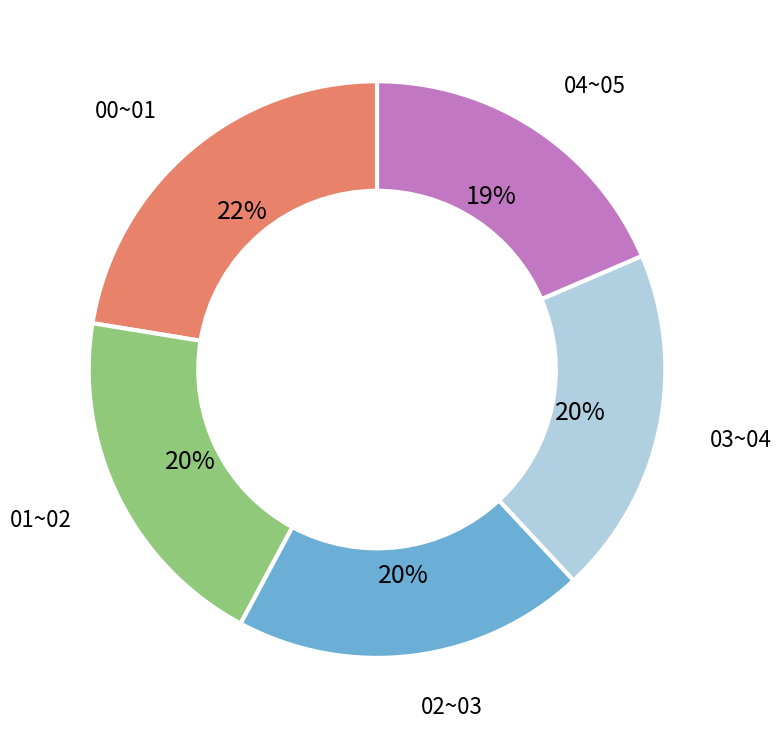

To the nearest percent, what is the average slice percentage?

20%